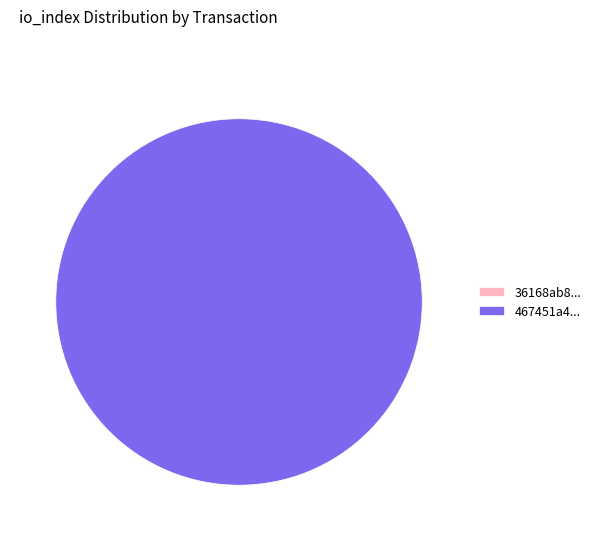

To the nearest percent, what is the difference between the largest and smallest slice percentages?

100%